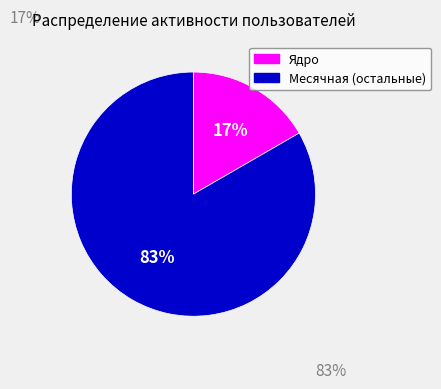

Is there any slice that represents more than half of the pie?

Yes